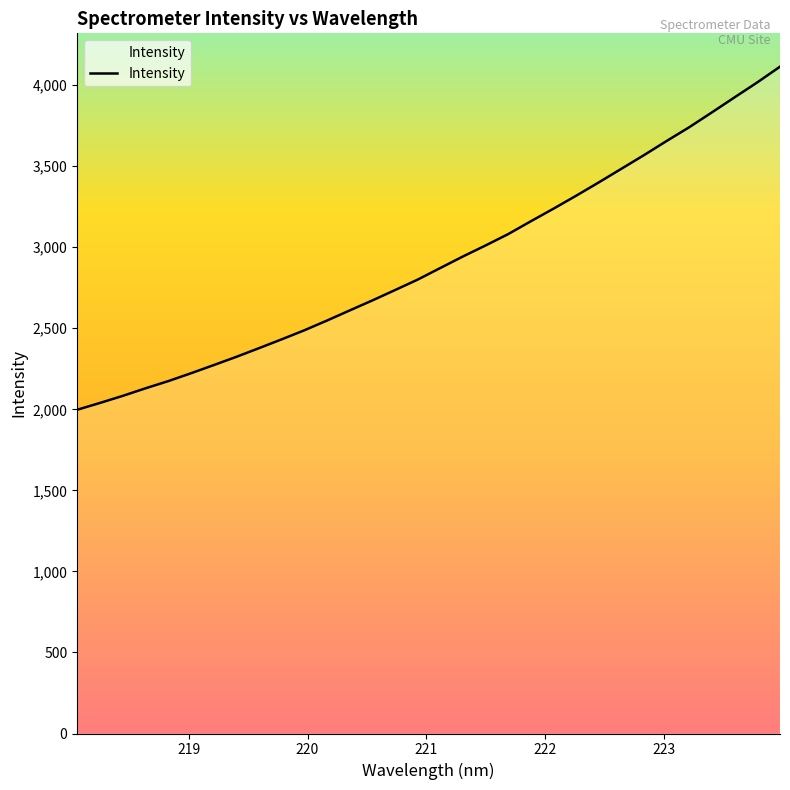

What is the minimum value shown in the chart?

1997.3